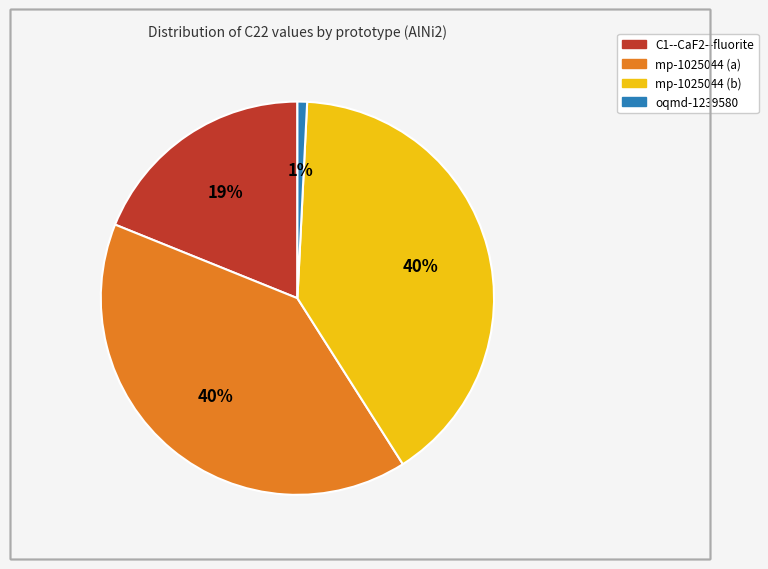

Is there any slice that represents more than half of the pie?

No